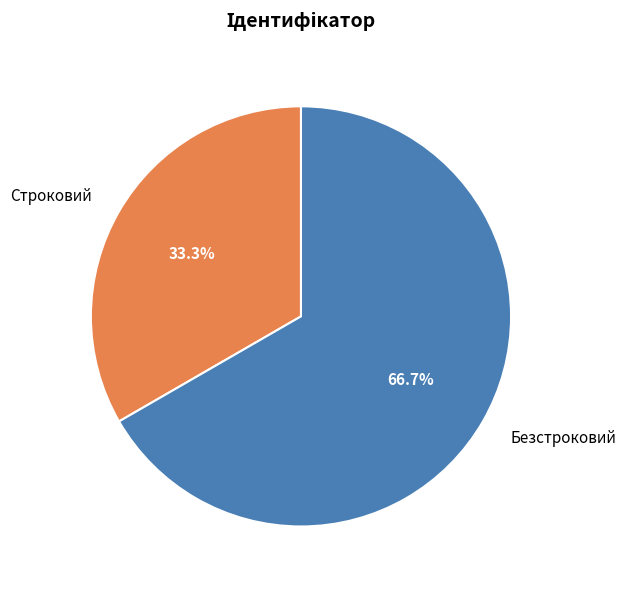

What is the ratio of the value at Безстроковий to the value at Строковий?

2.0